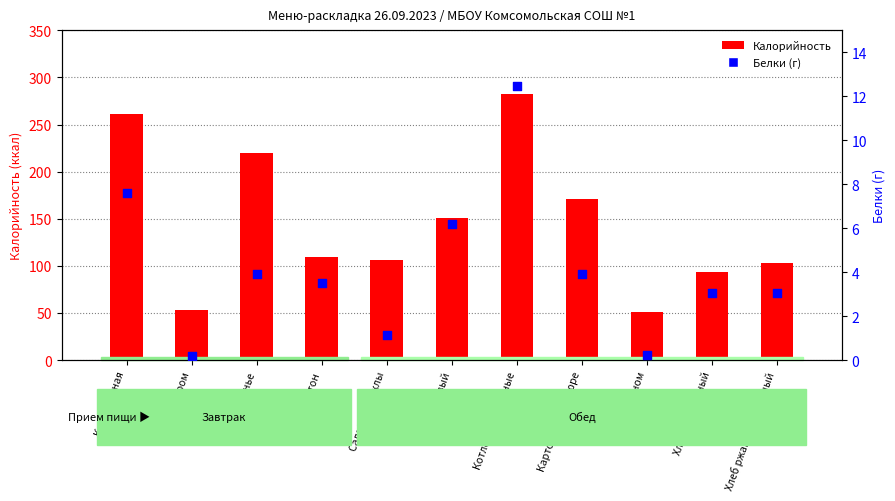

What are all the series names shown in the legend?

Калорийность, Белки